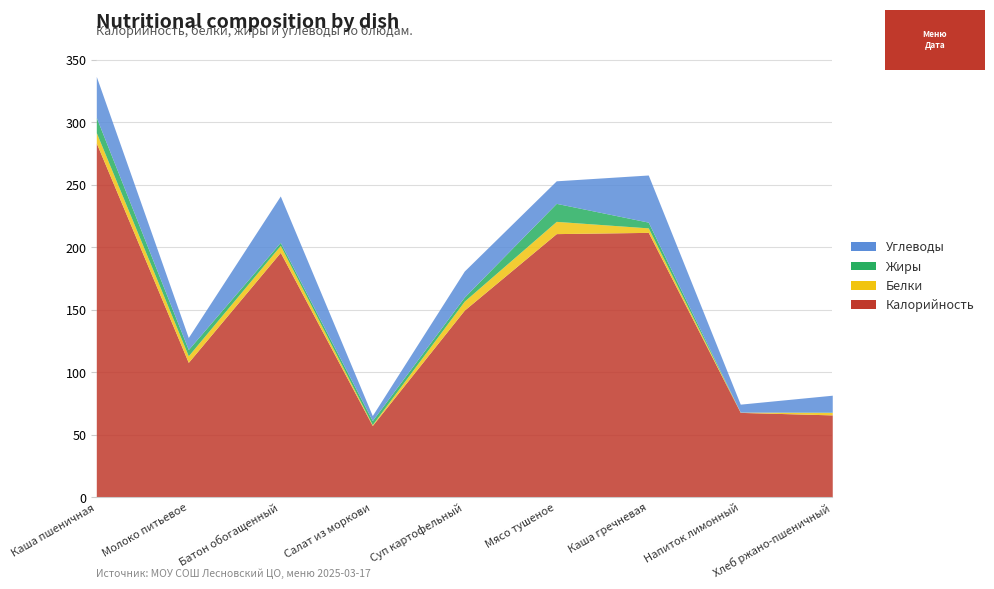

True or false: Жиры and Белки intersect in this chart.

True